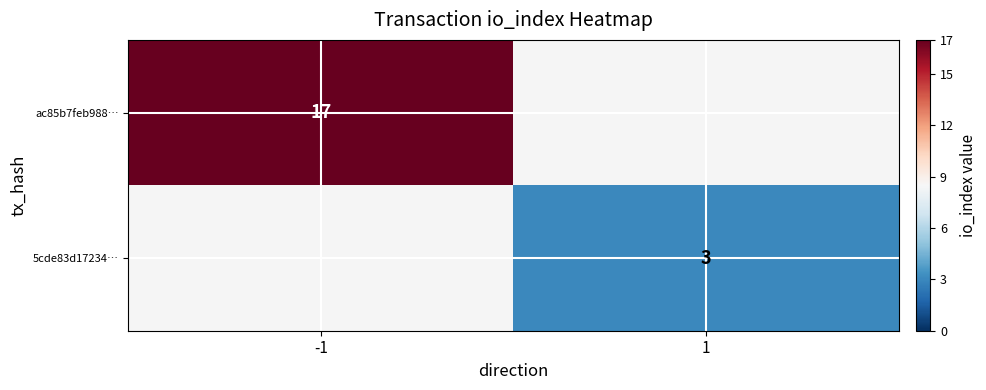

What is the spread (max minus min) of values at 1?

3